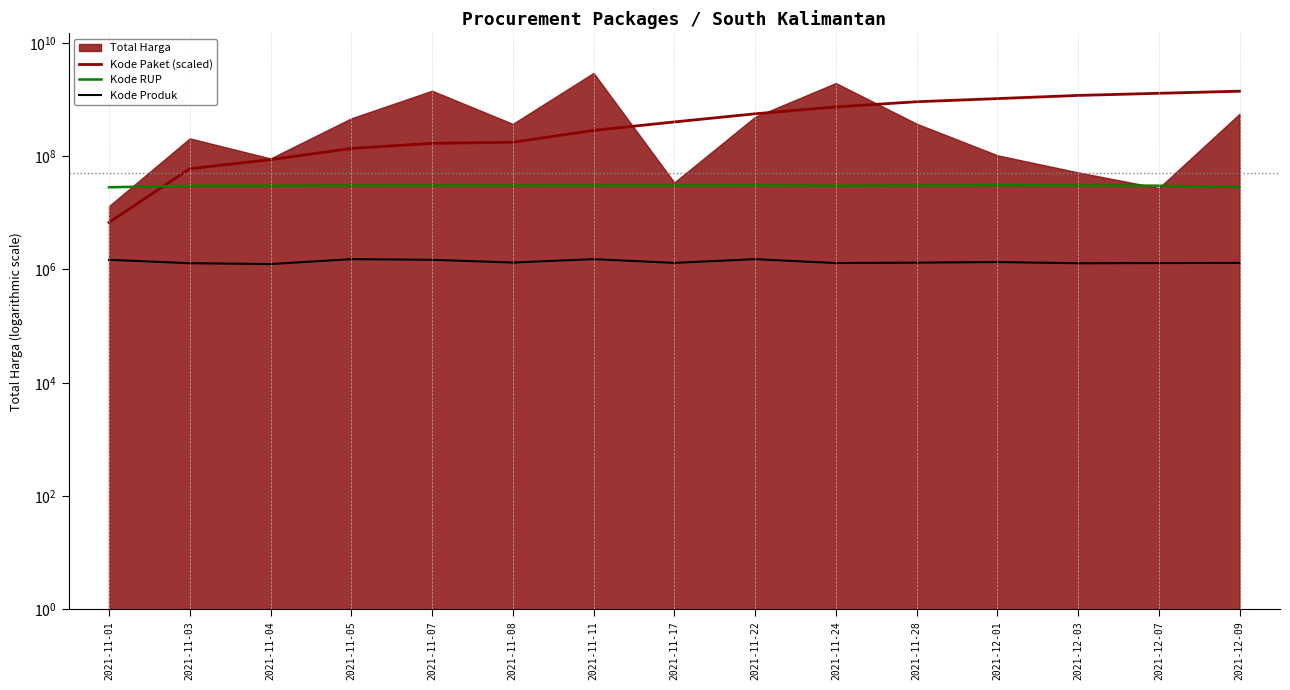

The value of Kode Paket (scaled) at 2021-11-07 is 267326092. True or false?

False